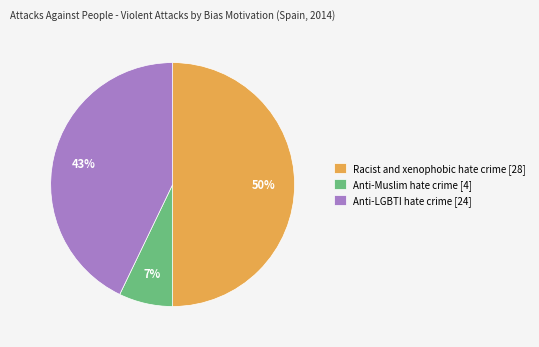

Which has a higher value, Anti-Muslim hate crime [4] or Anti-LGBTI hate crime [24]?

Anti-LGBTI hate crime [24]